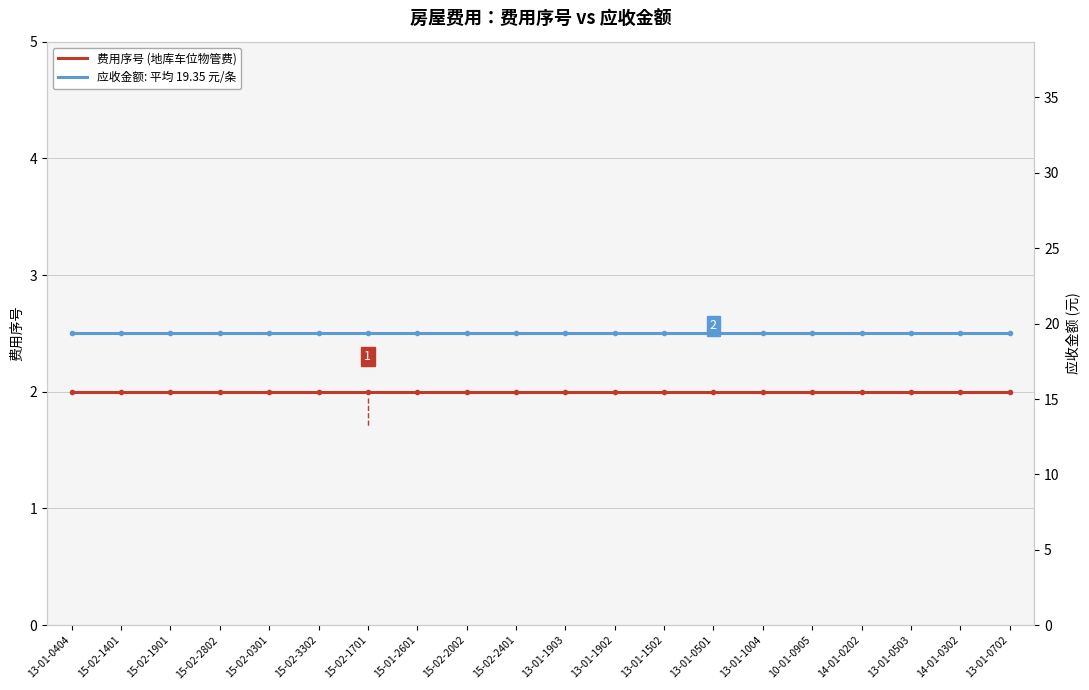

Is it true that 费用序号 equals 2.7 at 13-01-1903?

False